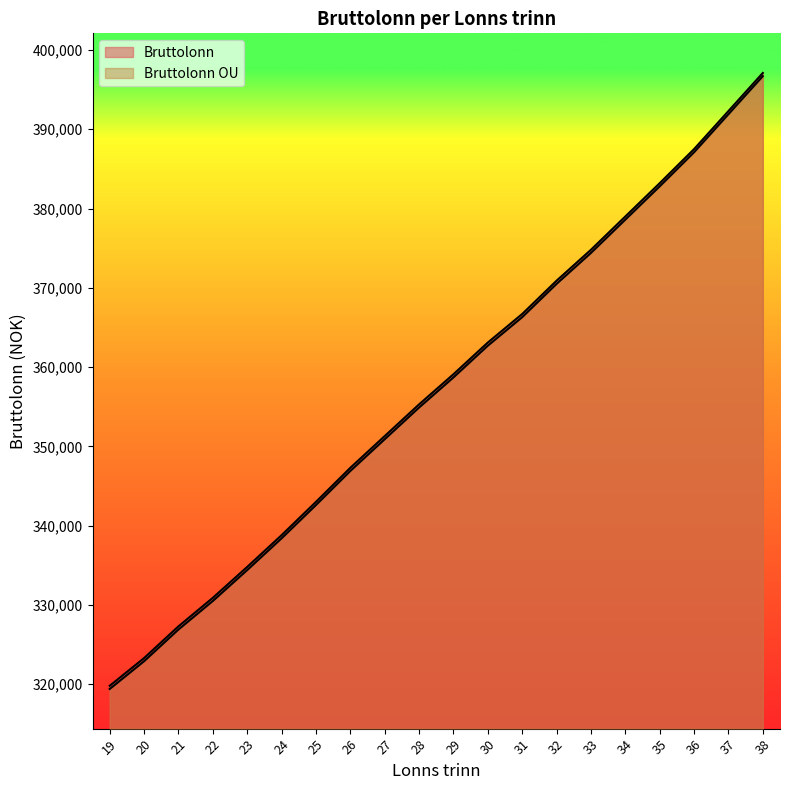

What is the difference between the highest and lowest values at 23?

400